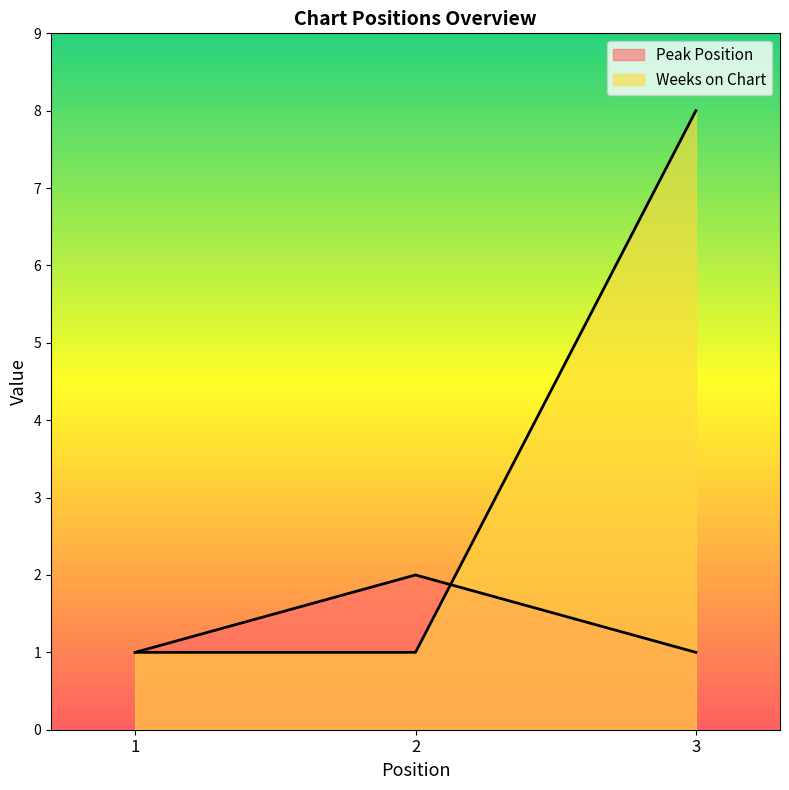

What is the average value of the Weeks on Chart series?

3